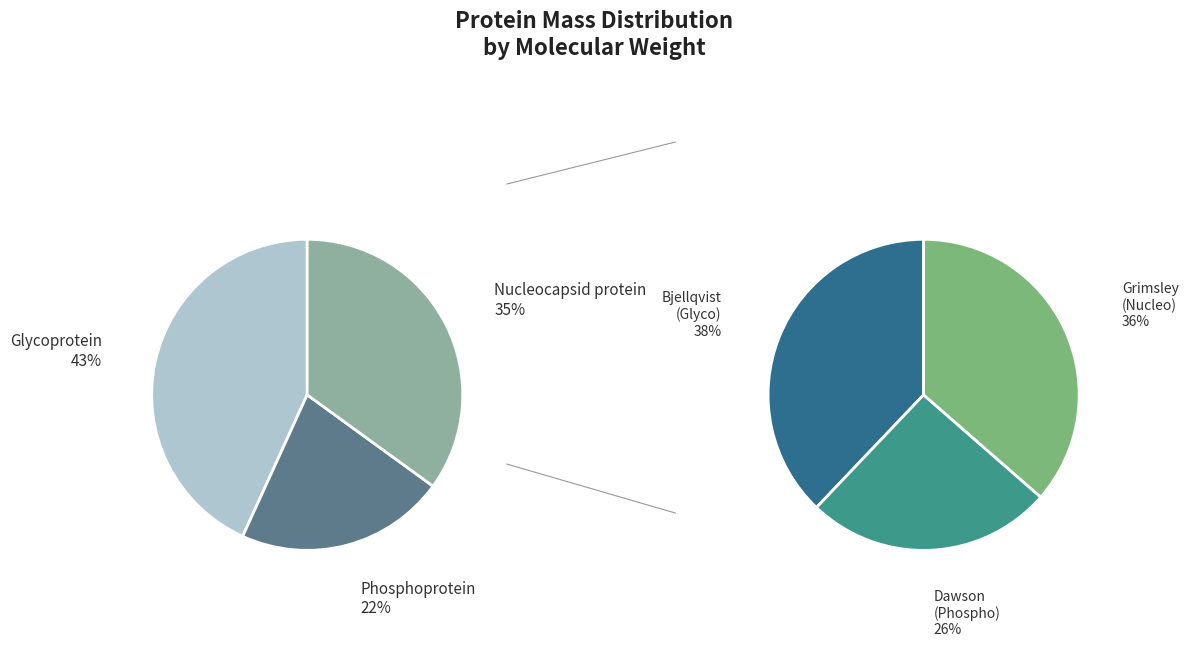

Rank the categories by value from lowest to highest.

Phosphoprotein, Nucleocapsid protein, Glycoprotein